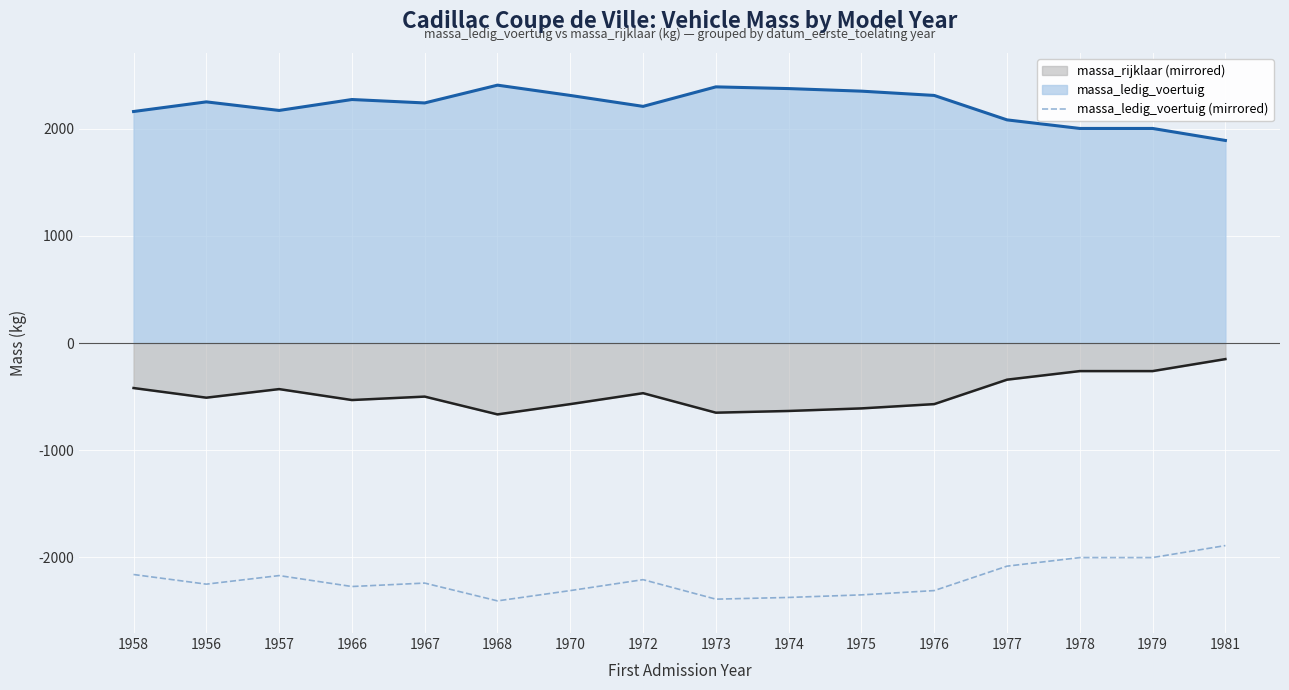

What is the maximum value shown in the chart?

2406